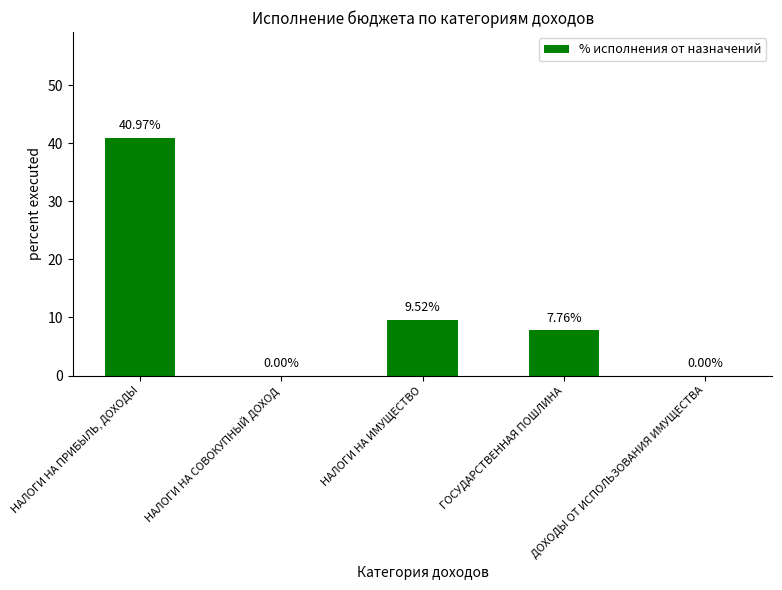

What is the ratio of the value at НАЛОГИ НА ПРИБЫЛЬ, ДОХОДЫ to the value at НАЛОГИ НА ИМУЩЕСТВО?

4.3